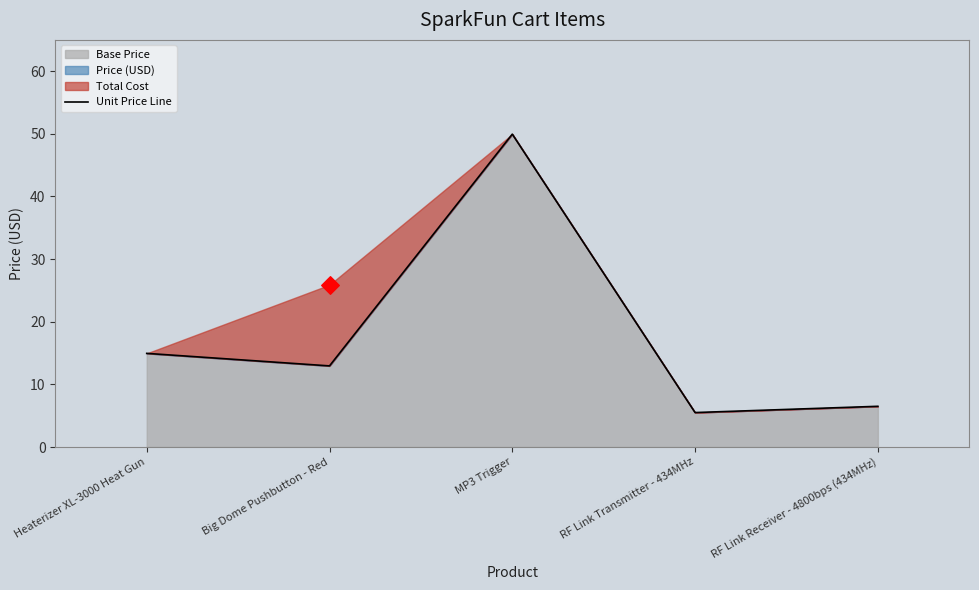

What is the change in value from Big Dome Pushbutton - Red to RF Link Receiver - 4800bps (434MHz)?

-6.4